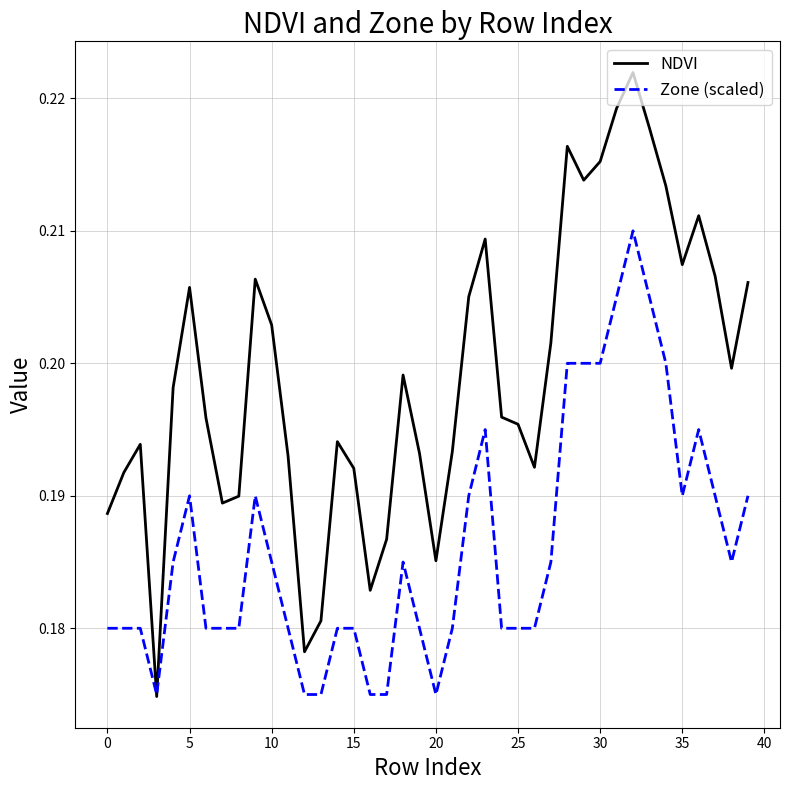

Is this an area chart (filled region under the line)?

No